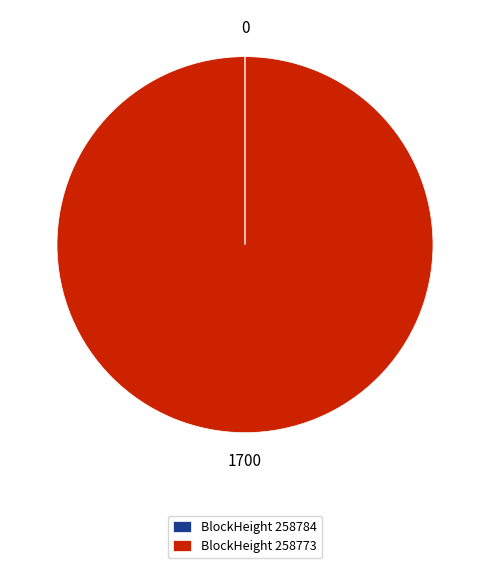

Does BlockHeight 258773 account for over 50% of the chart?

Yes